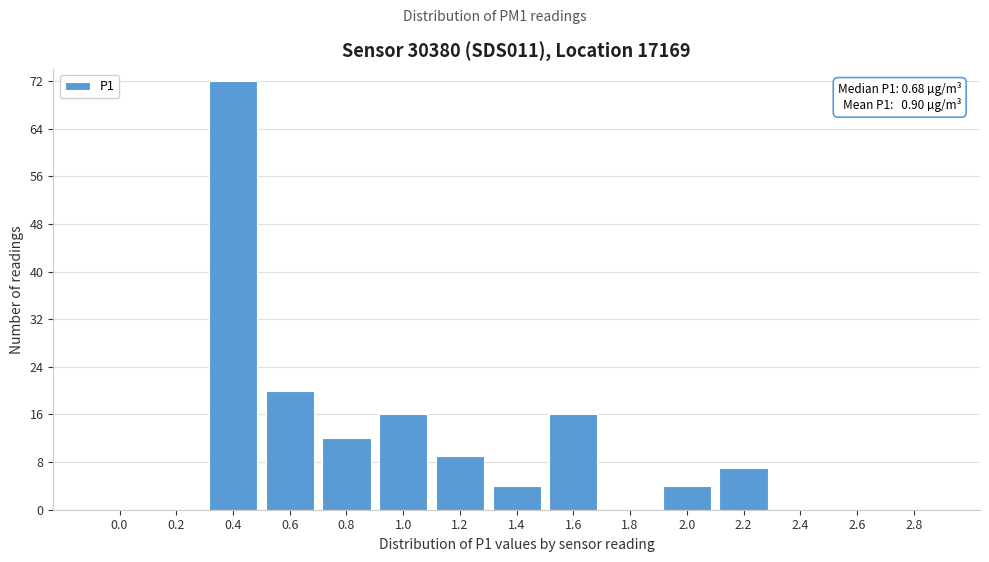

Reading left to right, list all the values displayed in this chart.

0.0=0	0.2=0	0.4=72	0.6=20	0.8=12	1.0=16	1.2=9	1.4=4	1.6=16	1.8=0	2.0=4	2.2=7	2.4=0	2.6=0	2.8=0